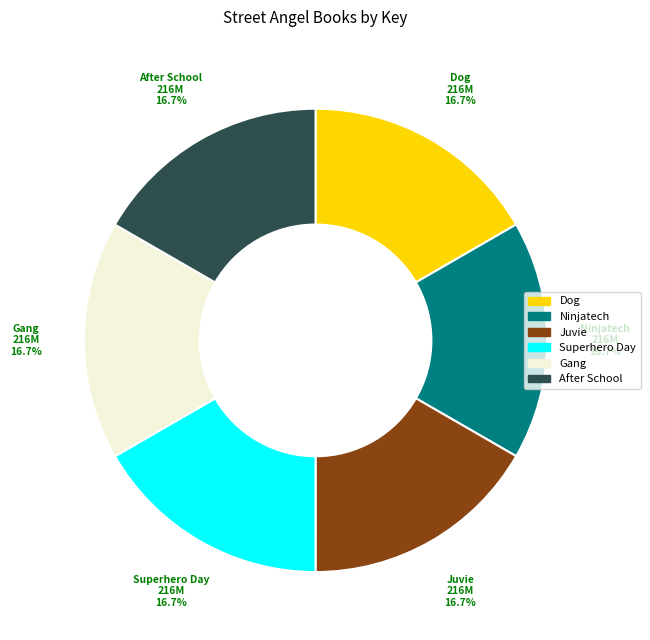

Is there any slice that represents more than half of the pie?

No